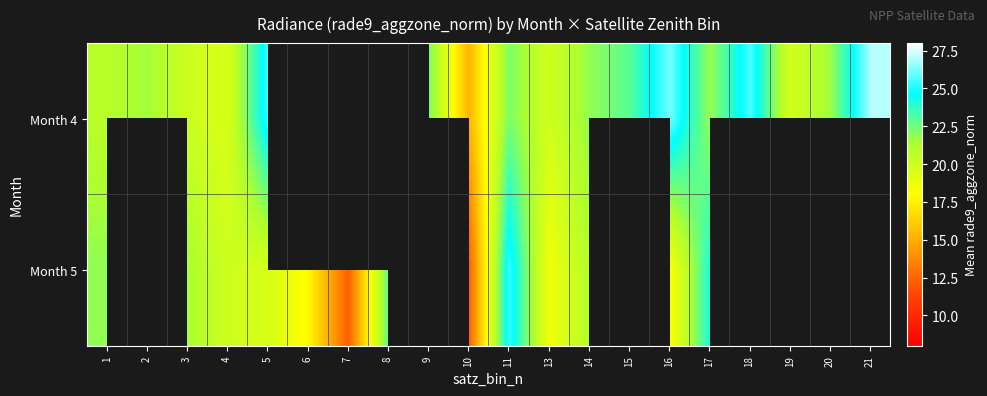

How many values in the Month 5 series are below 22?

11